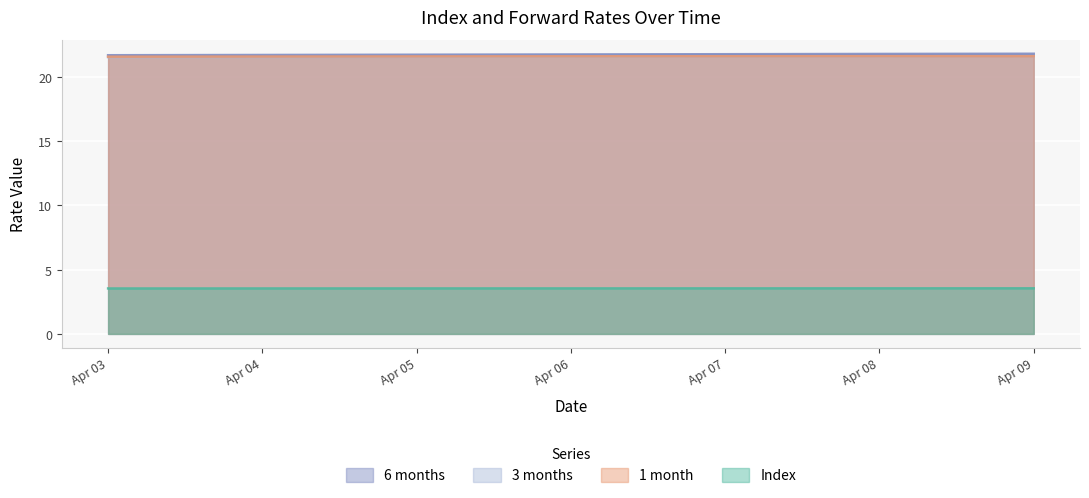

How many Index values are between 3 and 4?

7